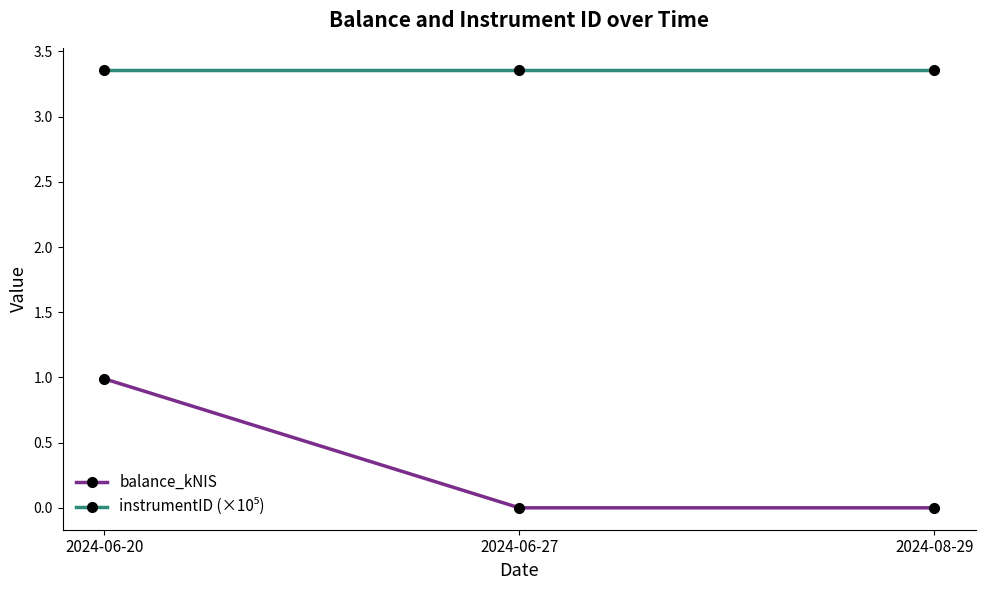

What is the total value across all series at 2024-06-20?

4.3